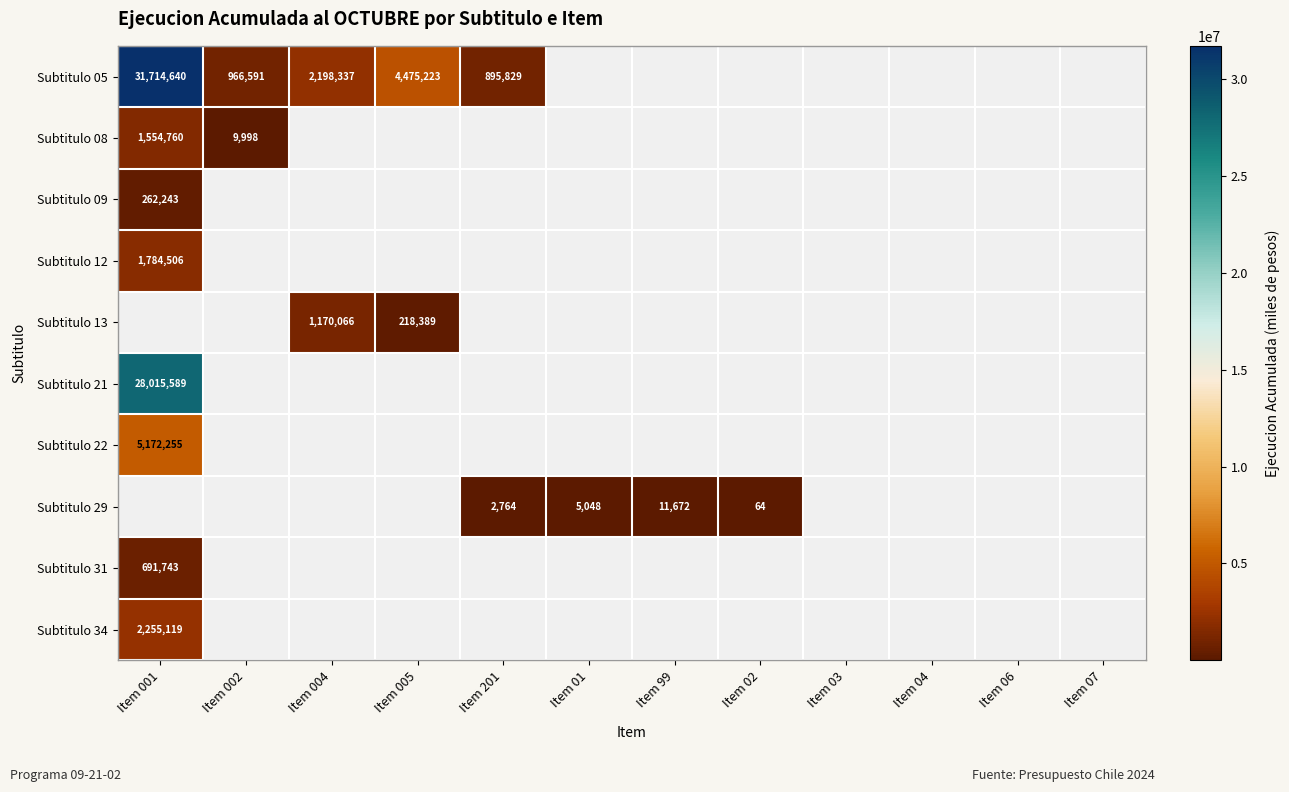

The Subtitulo 29 series shows 7770 at Item 01. True or false?

False